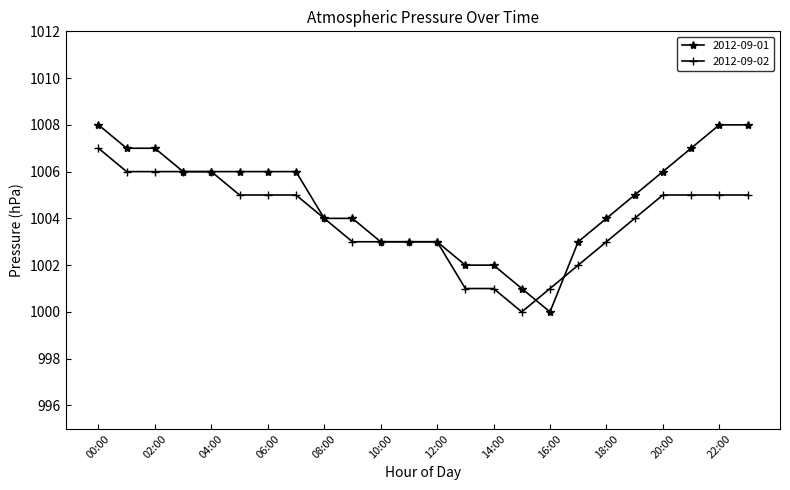

Which series has the largest total across all categories?

2012-09-01